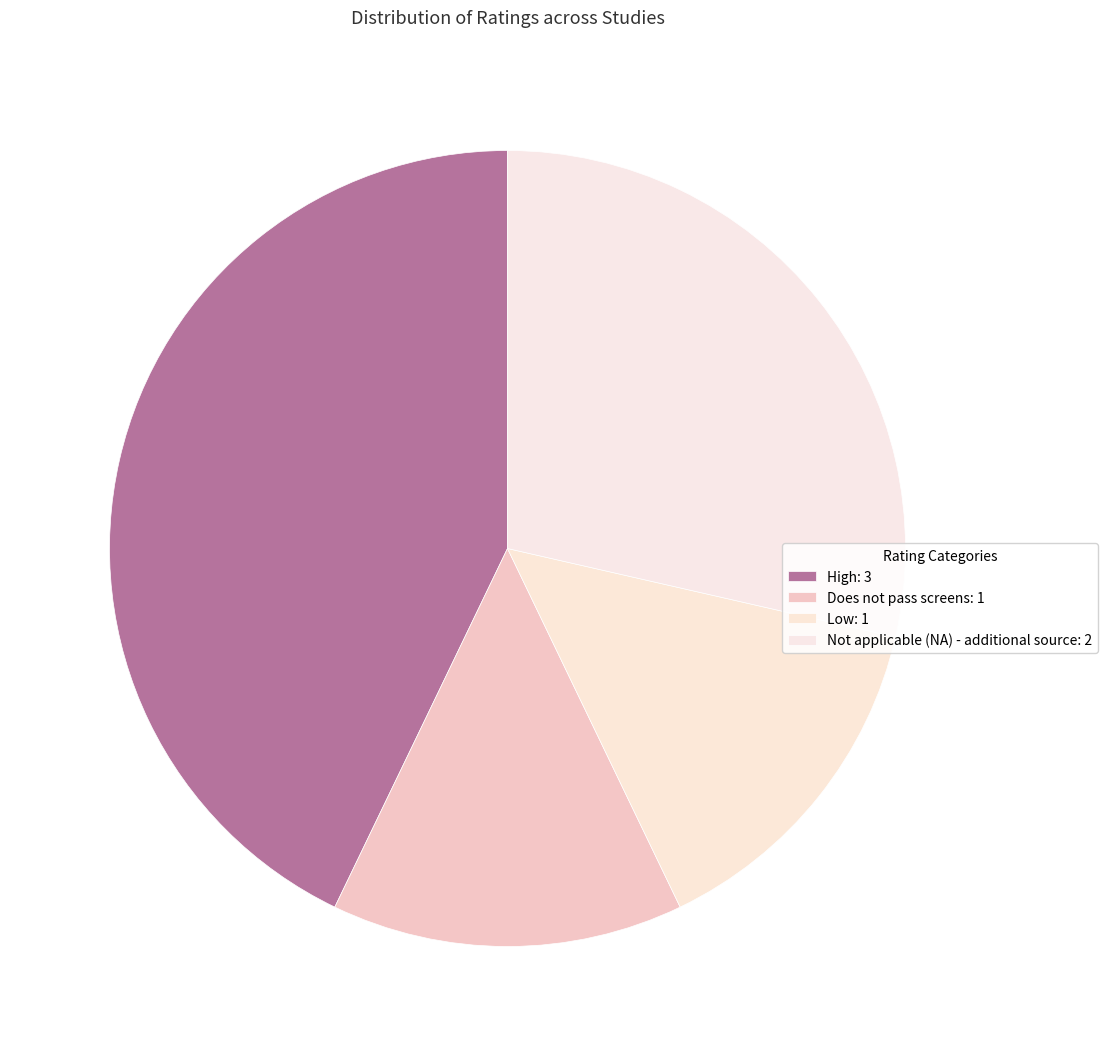

Does any single category account for the majority?

No